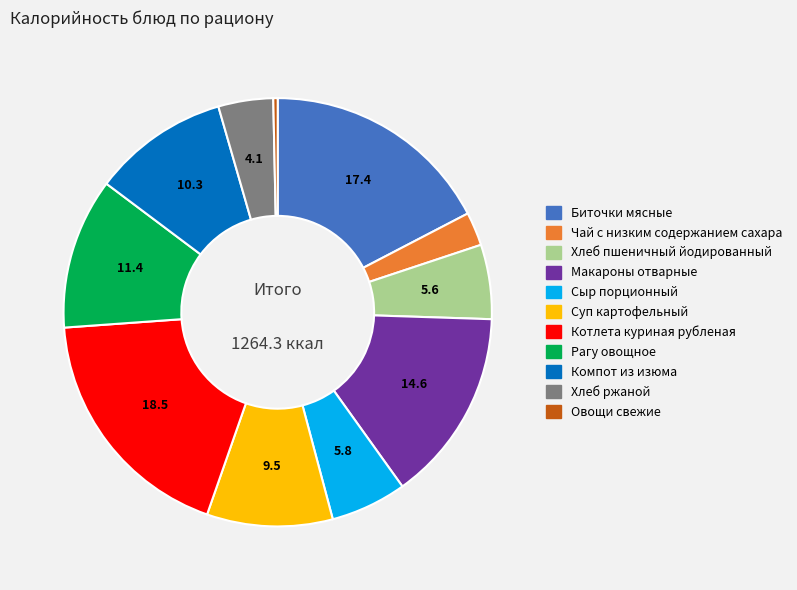

Is there a majority slice in this chart?

No